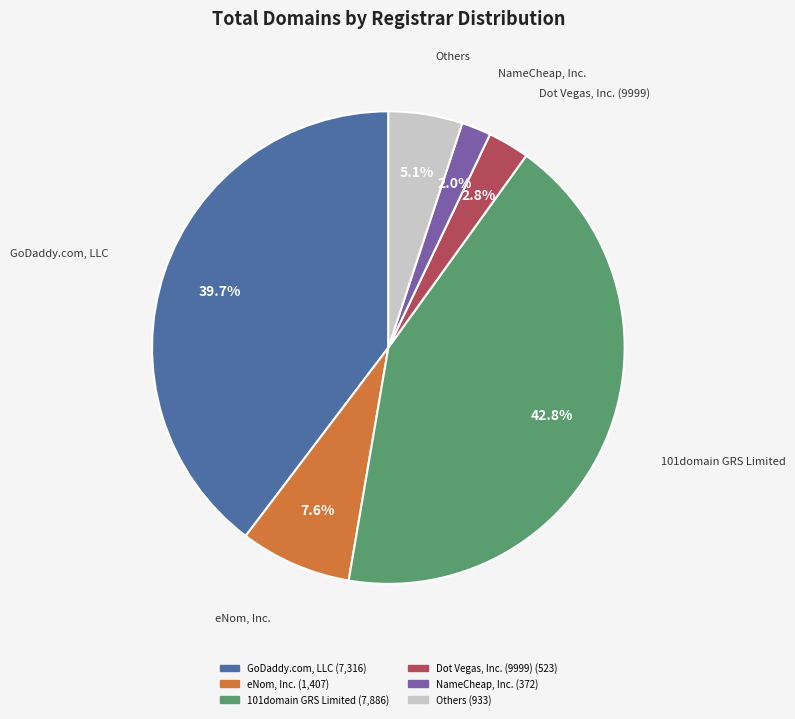

Is there any slice that represents more than half of the pie?

No